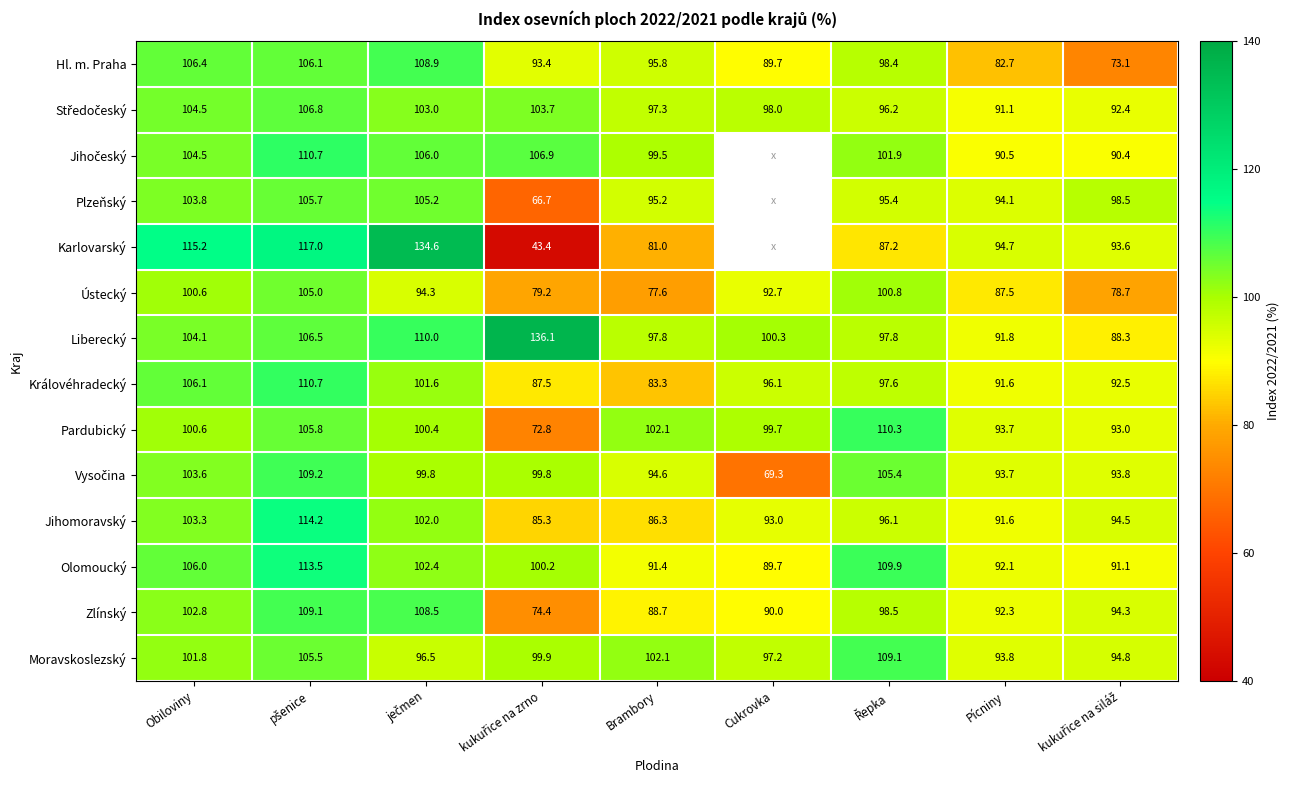

Is it true that Královéhradecký equals 121.1 at Pícniny?

False